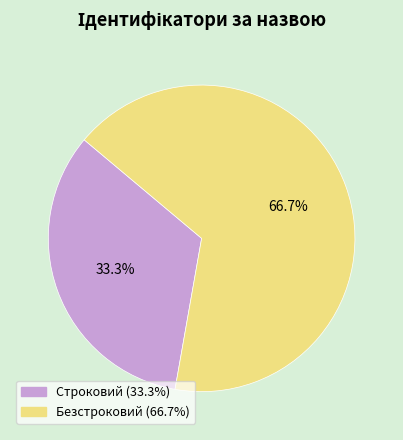

Does Строковий represent more than half of the total?

No